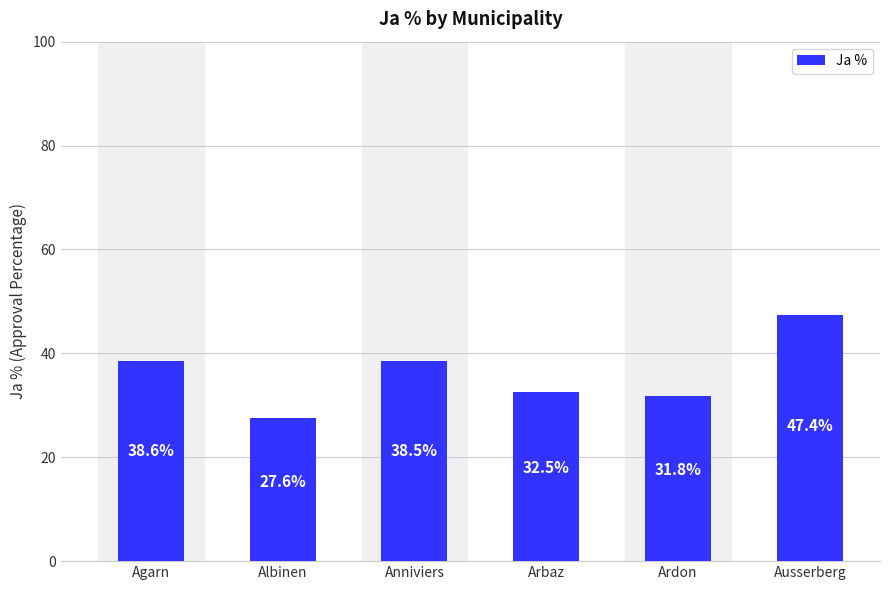

What is the ratio of the value at Anniviers to the value at Ardon?

1.2